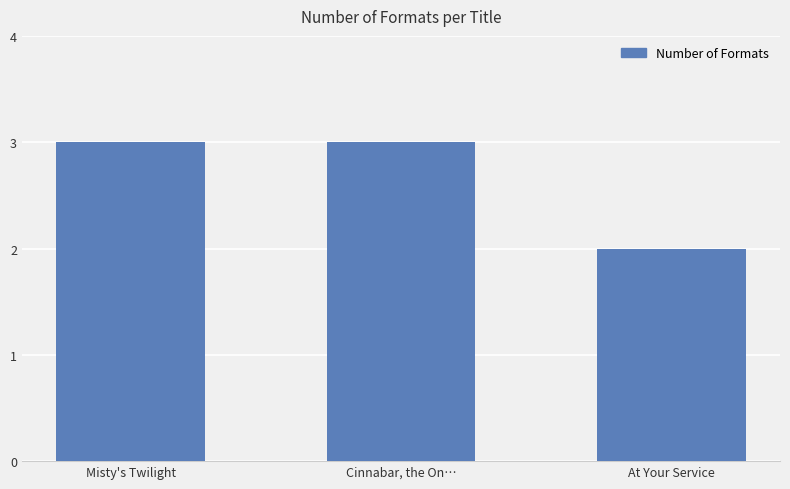

What is the minimum value shown in the chart?

2